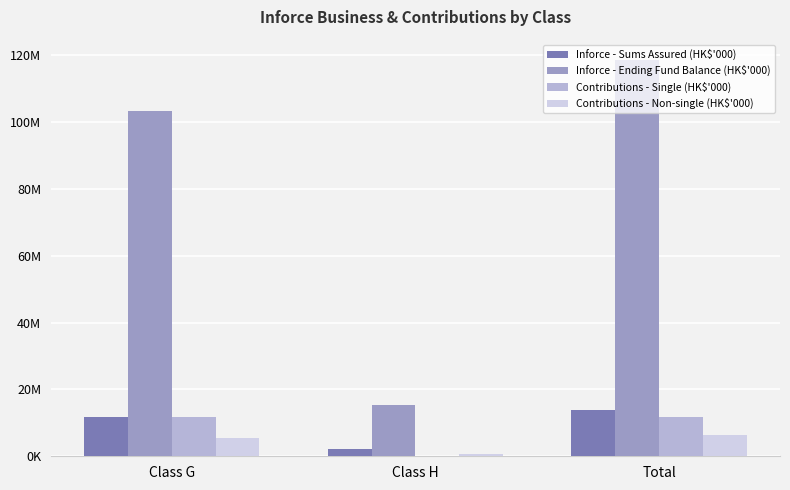

Are the bars horizontal?

No